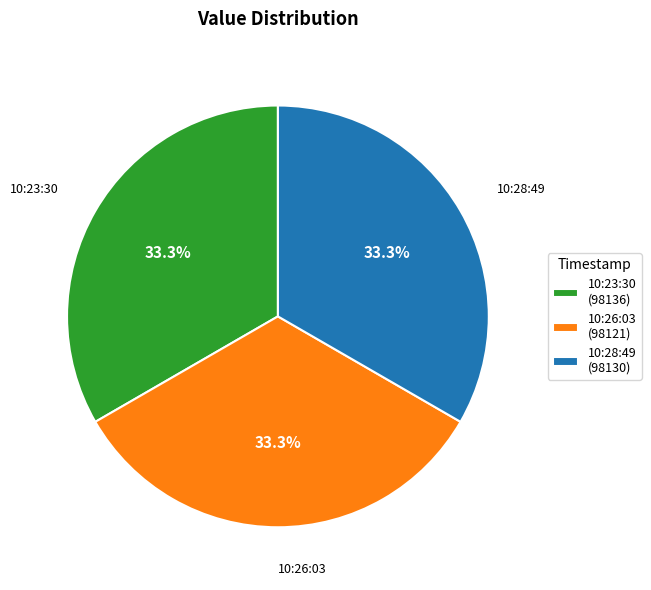

Does any single category account for the majority?

No